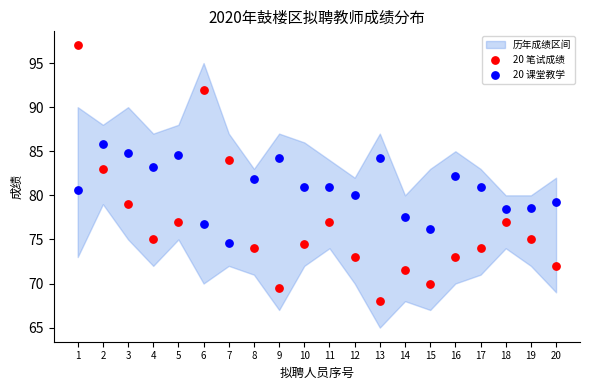

Which series has the widest spread of Y values?

20 笔试成绩